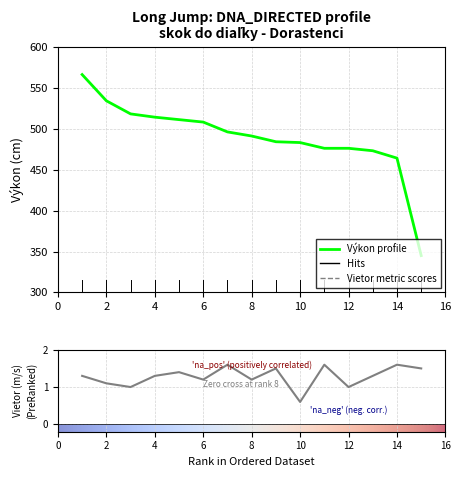

What is the difference between the maximum and minimum values in the Vietor series?

1.0